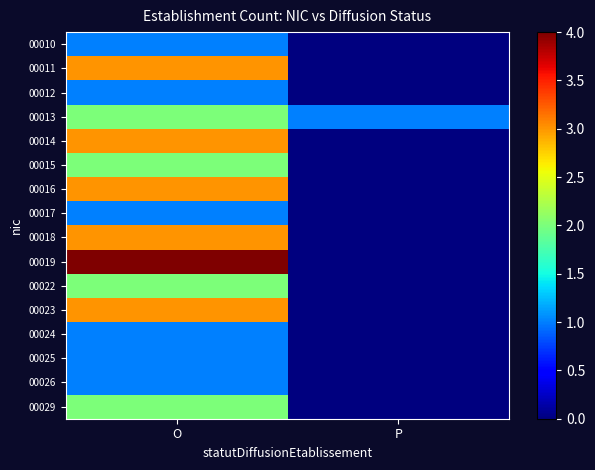

Which series has the largest total across all categories?

00019